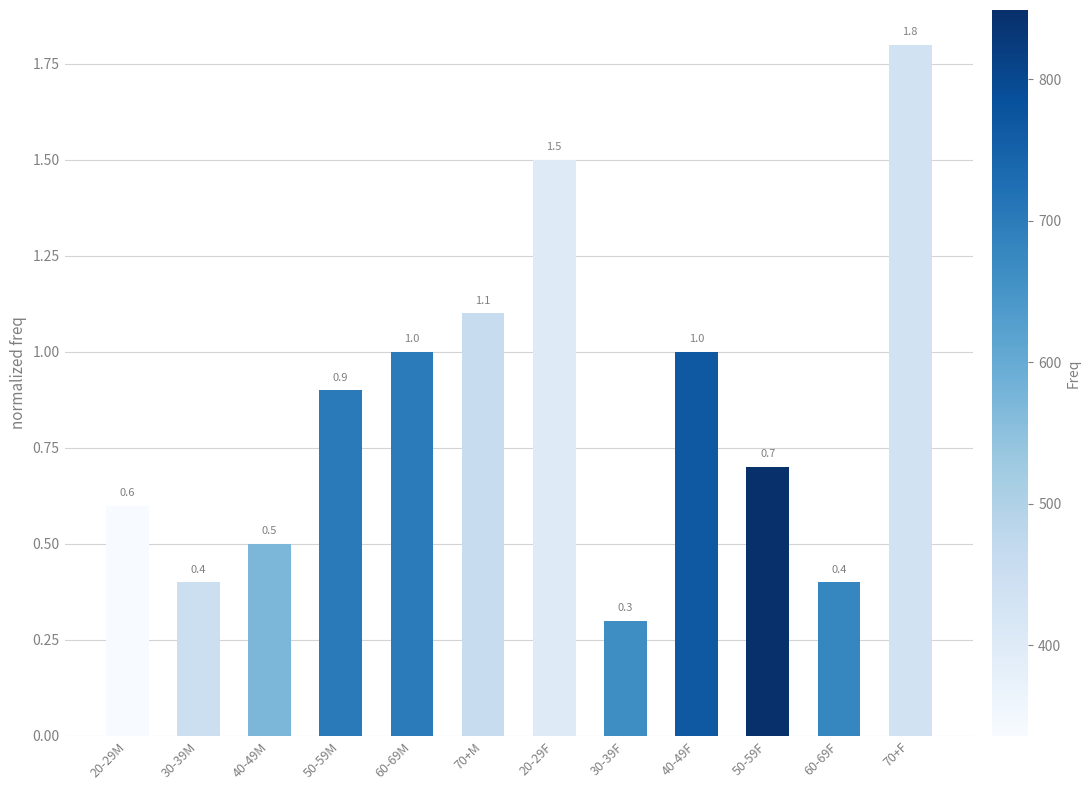

Reading left to right, list all the values displayed in this chart.

20-29M=0.6	30-39M=0.4	40-49M=0.5	50-59M=0.9	60-69M=1.0	70+M=1.1	20-29F=1.5	30-39F=0.3	40-49F=1.0	50-59F=0.7	60-69F=0.4	70+F=1.8